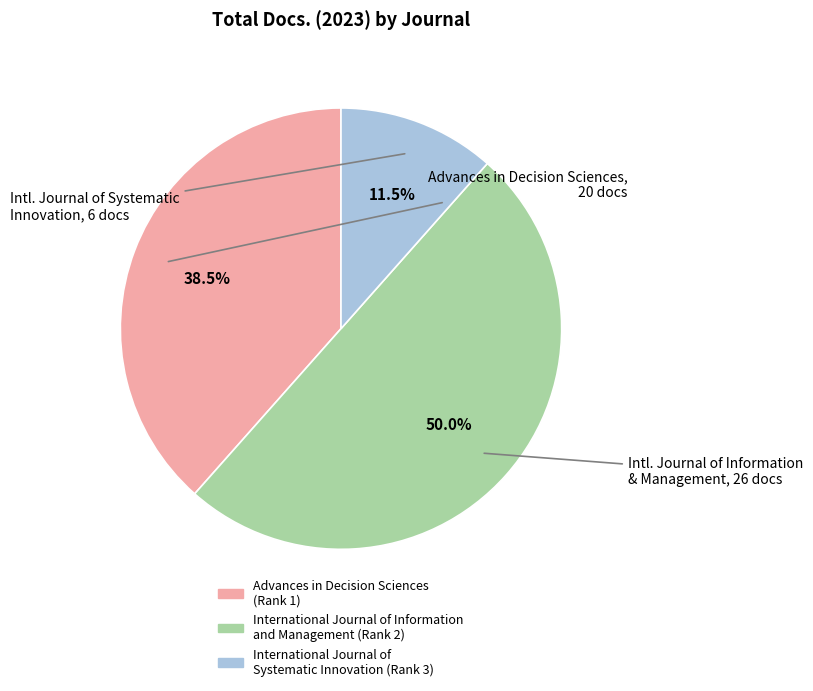

Does Advances in Decision Sciences (Rank 1) account for over 50% of the chart?

No